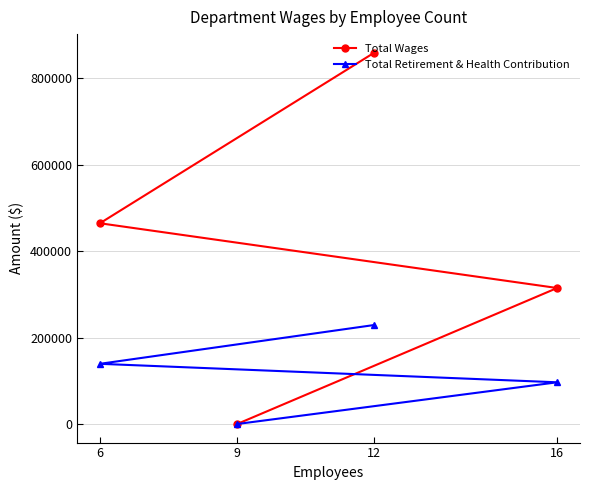

What is the difference between the Total Wages values at 12 and 9?

859593